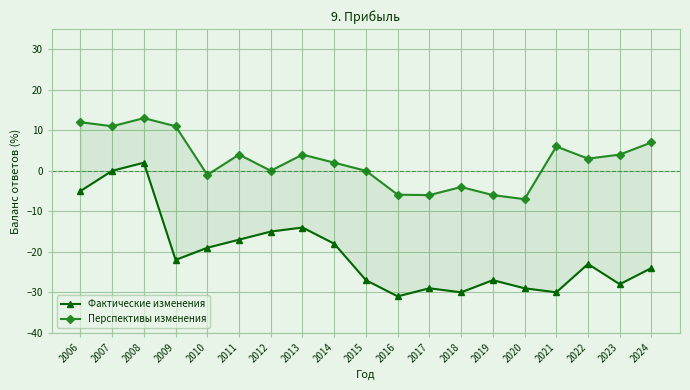

How many interior local valleys does the Фактические изменения series have?

5